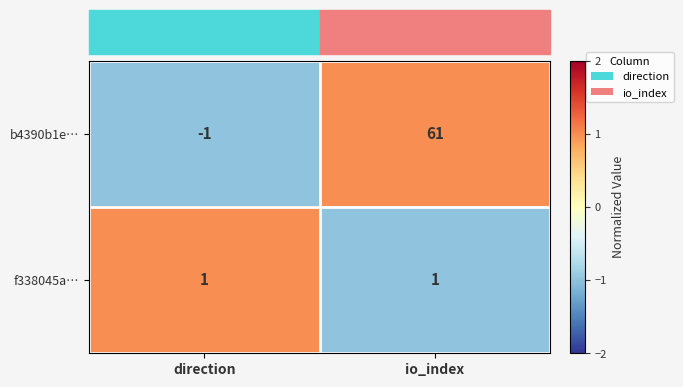

Where is b4390b1e… nearest to the value 30?

direction